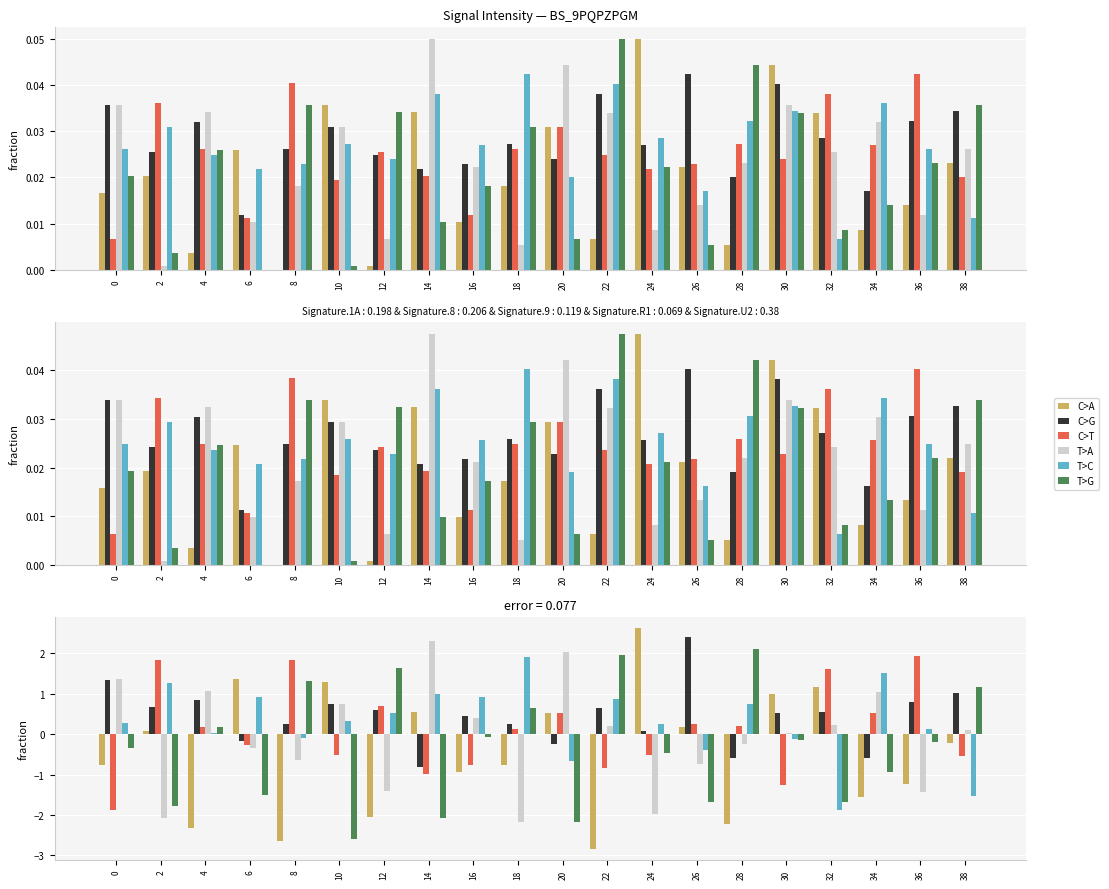

How many bars are there in each group?

6